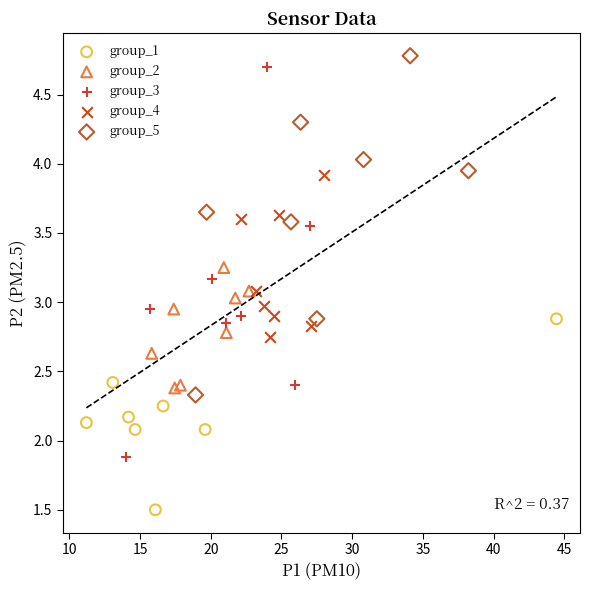

Which series has the widest spread of Y values?

group_3